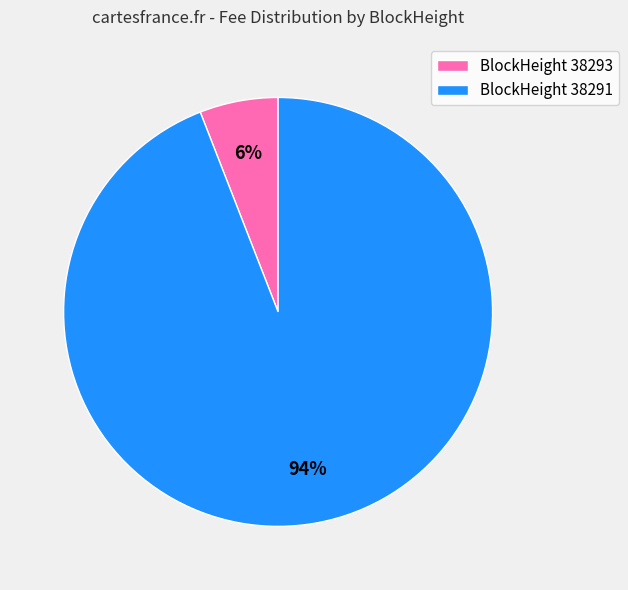

Is the sum of BlockHeight 38291 and BlockHeight 38293 greater than half?

Yes